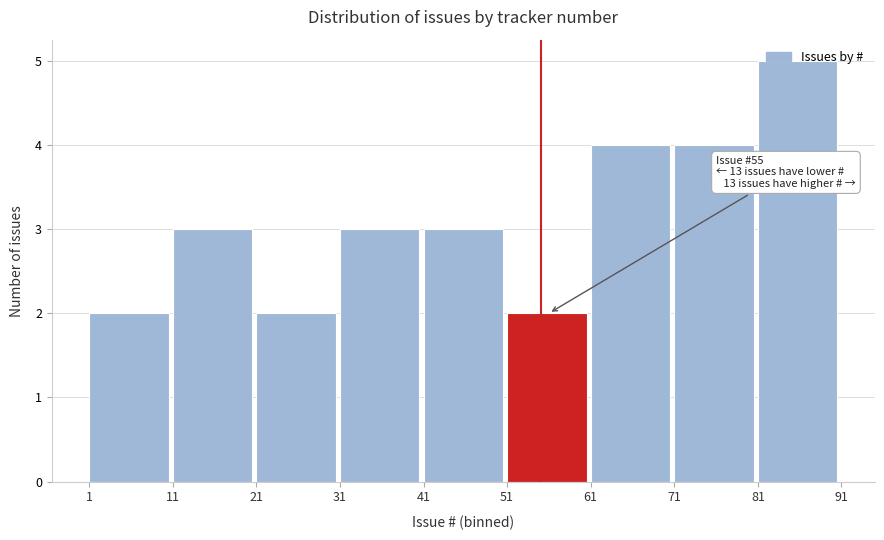

Which range on the x-axis has the tallest bar?

81 to 91